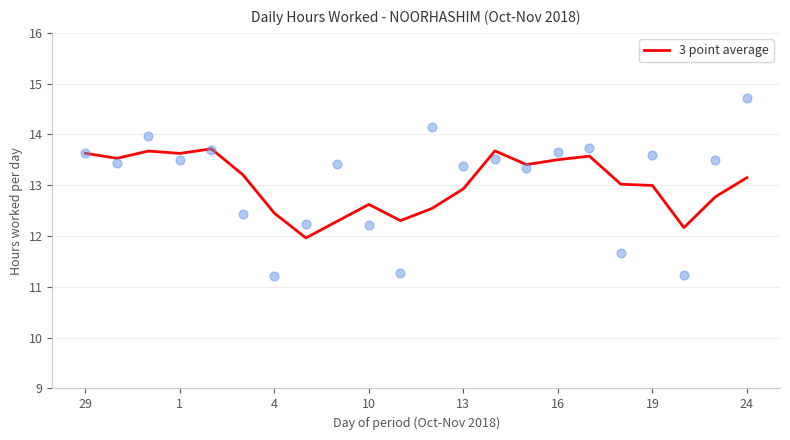

The value of 3 point average at 16 is 13.5. True or false?

True